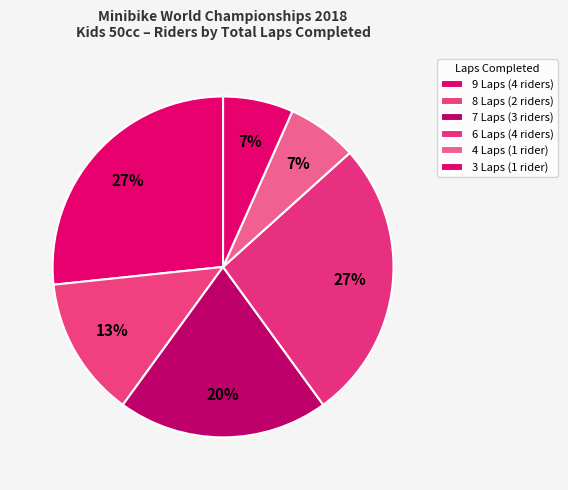

How many slices are in this pie chart?

6